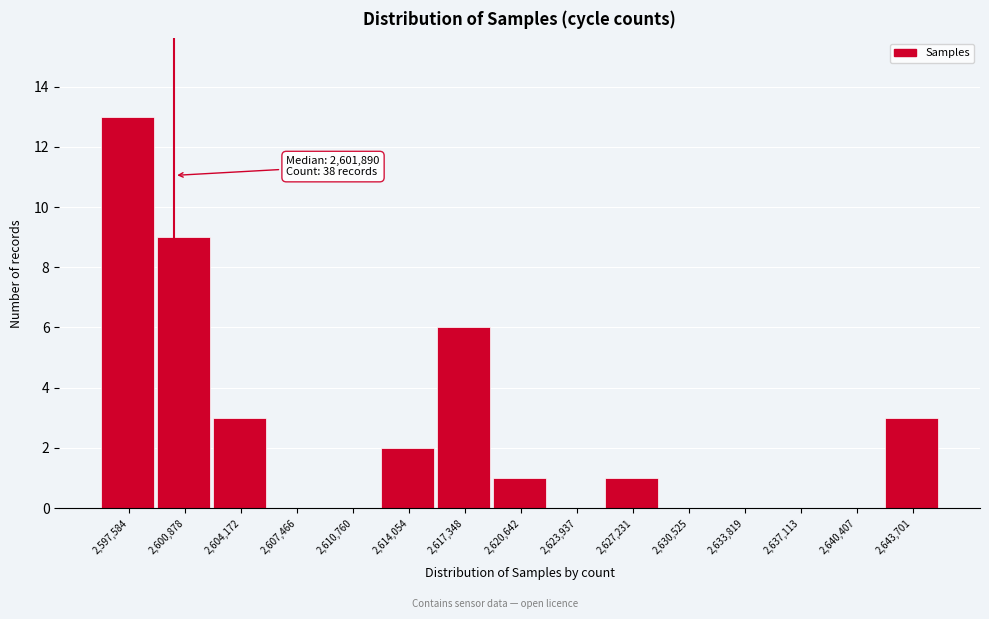

Reading left to right, list all the values displayed in this chart.

2,597,584=13	2,600,878=9	2,604,172=3	2,607,466=0	2,610,760=0	2,614,054=2	2,617,348=6	2,620,642=1	2,623,937=0	2,627,231=1	2,630,525=0	2,633,819=0	2,637,113=0	2,640,407=0	2,643,701=3